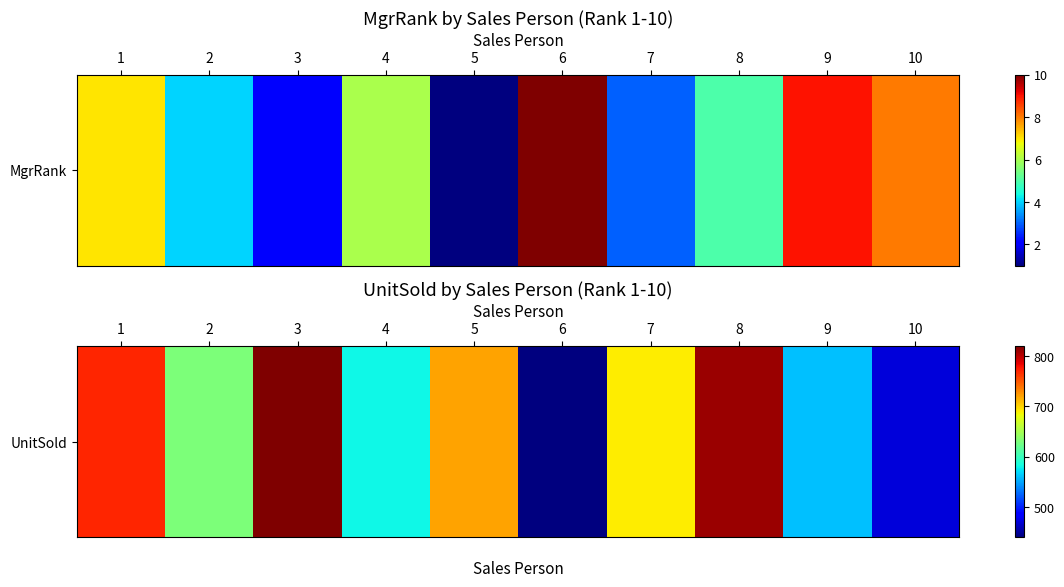

What is the greatest value displayed?

820